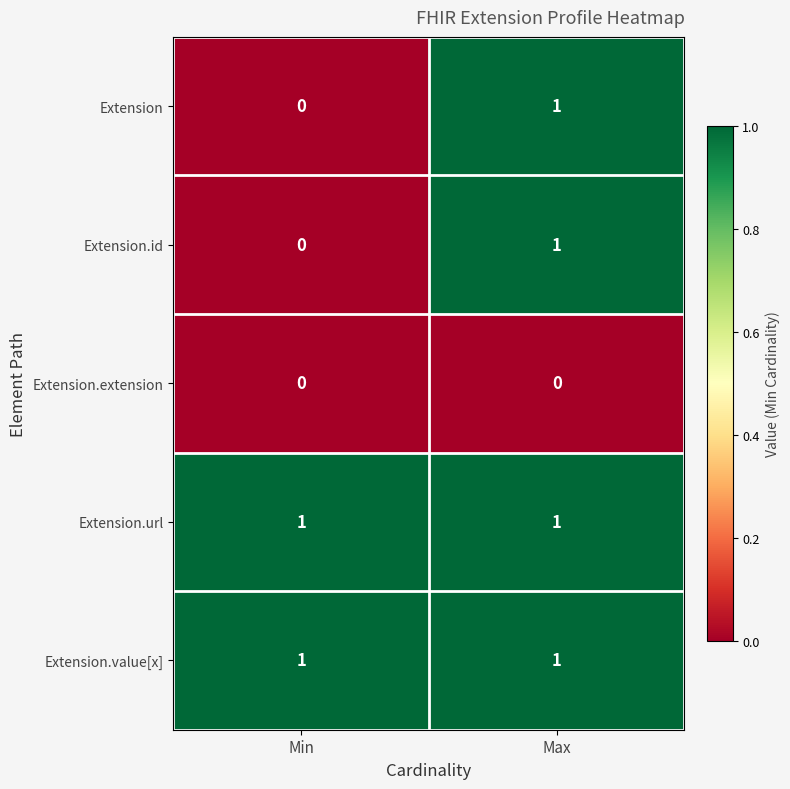

What is the total value across all series at Max?

4